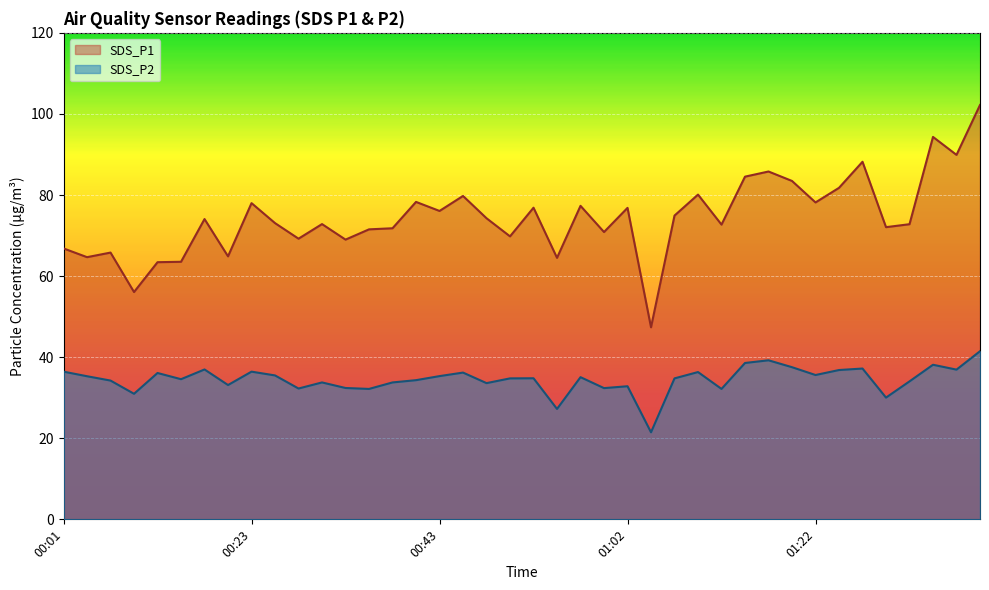

What is the difference between the SDS_P2 values at 01:07 and 01:10?

1.6